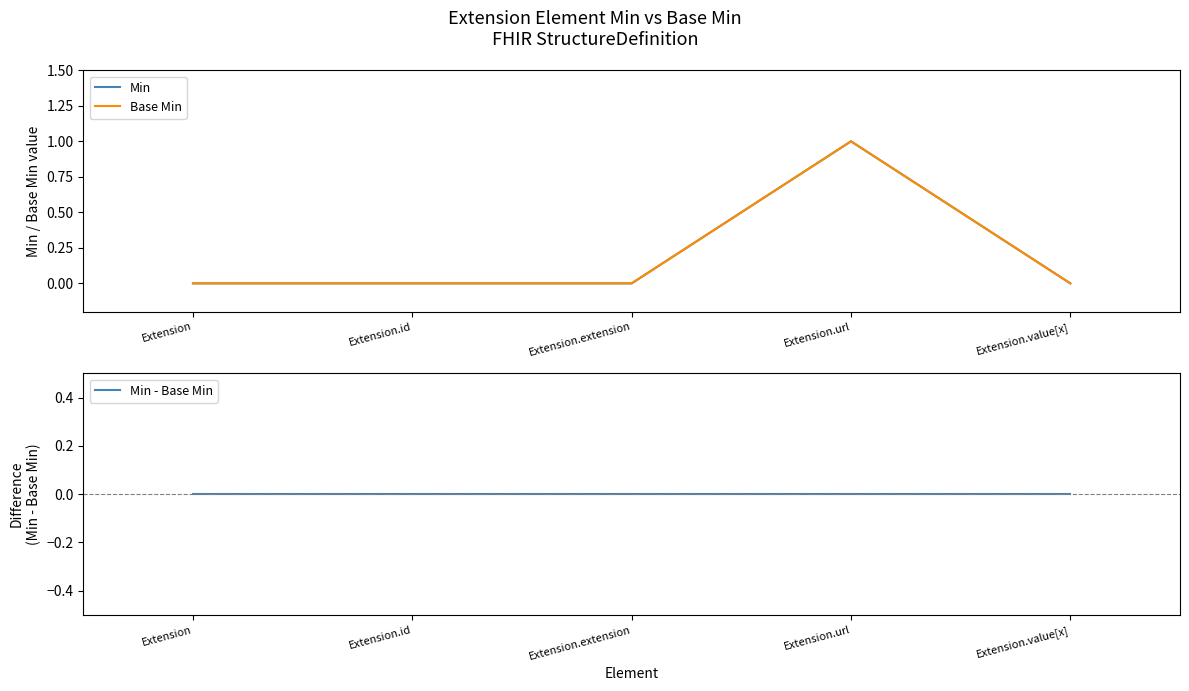

List the series in order of their peak value, lowest first.

Min - Base Min, Min, Base Min